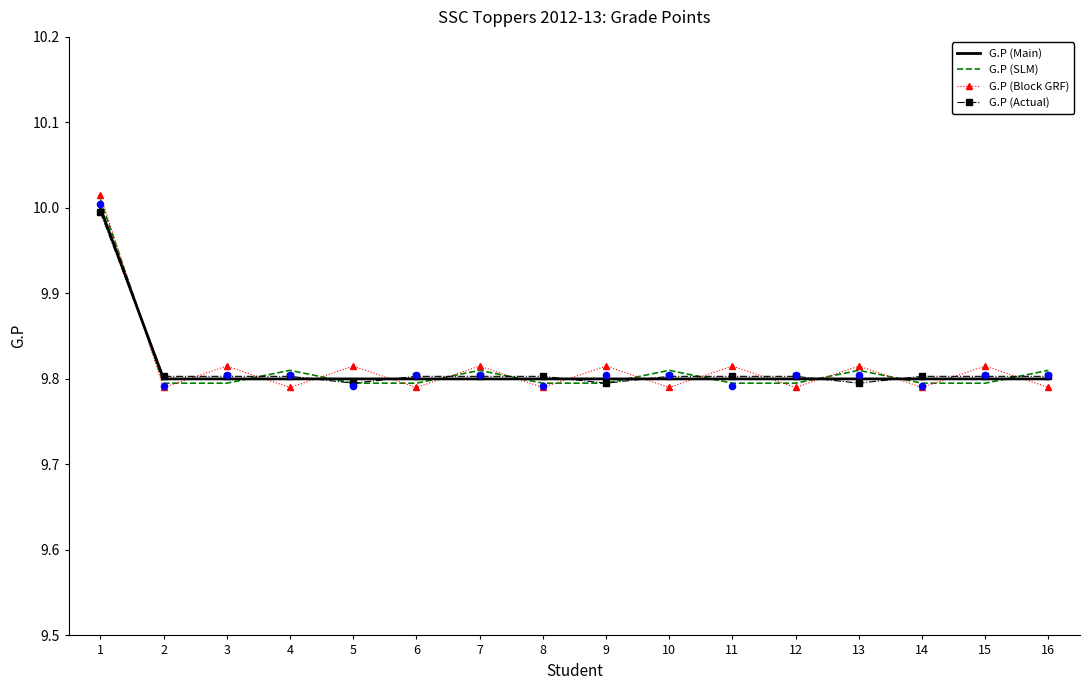

What are all the series names shown in the legend?

G.P (Main), G.P (SLM), G.P (Block GRF), G.P (Actual)